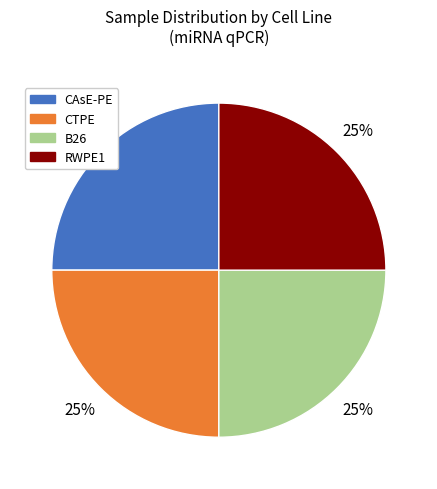

How many slices are in this pie chart?

4